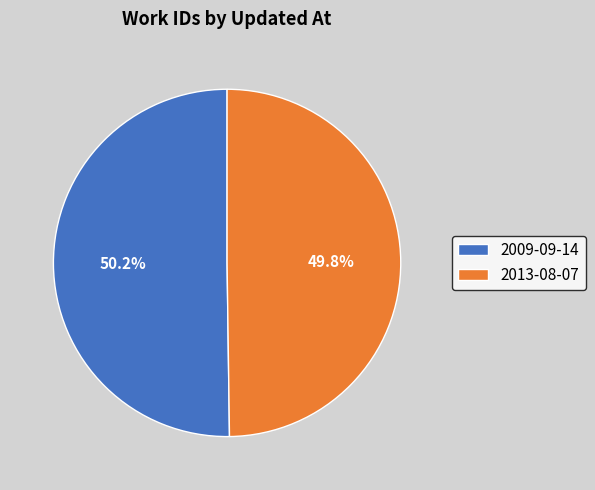

How many segments does this pie chart have?

2